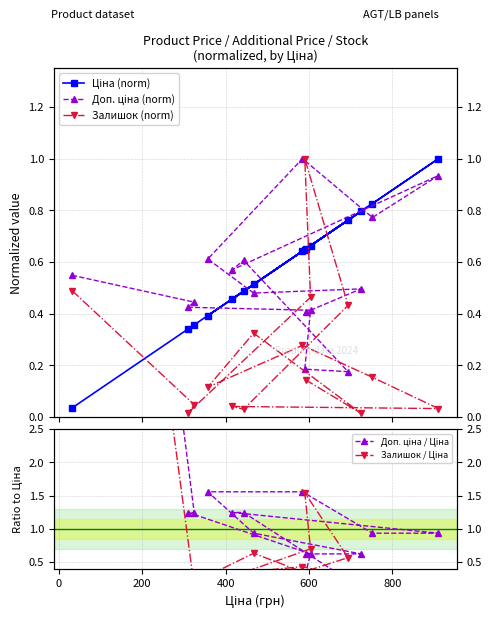

Is the value of Доп. ціна / Ціна at 12 greater than the value of Залишок / Ціна at −200?

No